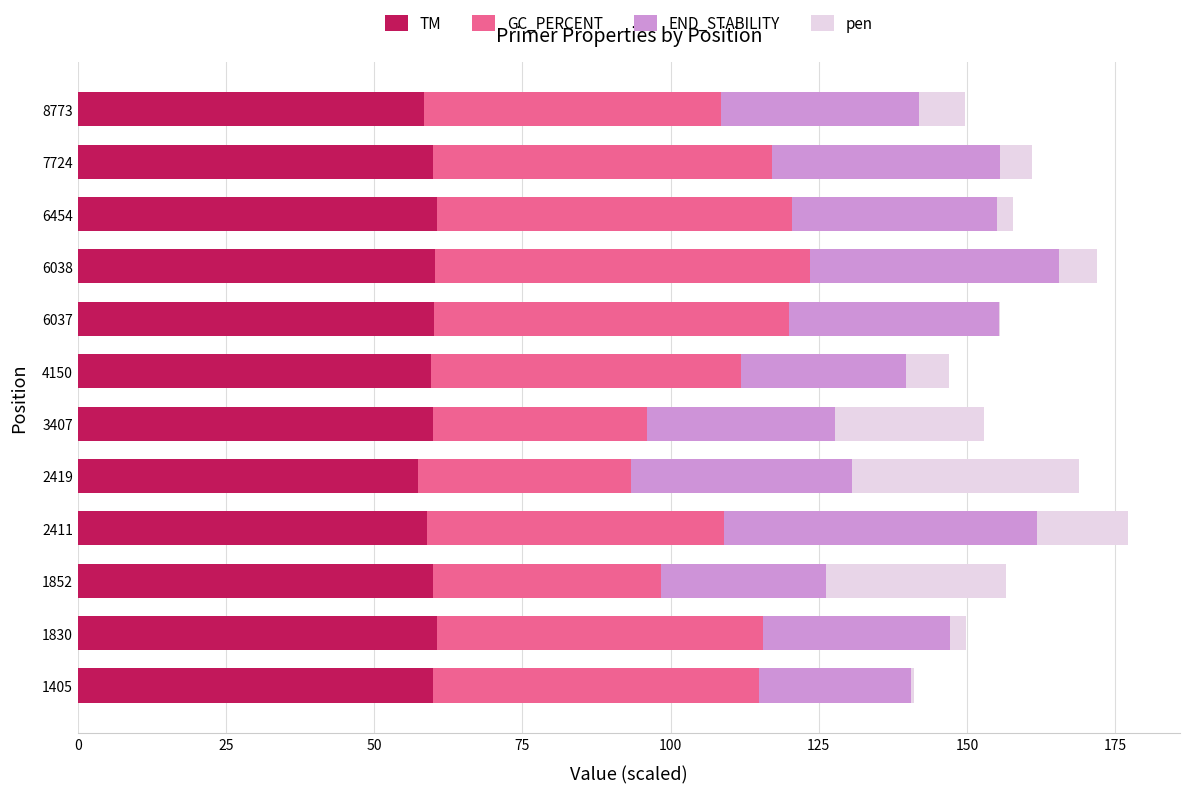

Is it true that TM equals 59.5 at 4150?

True